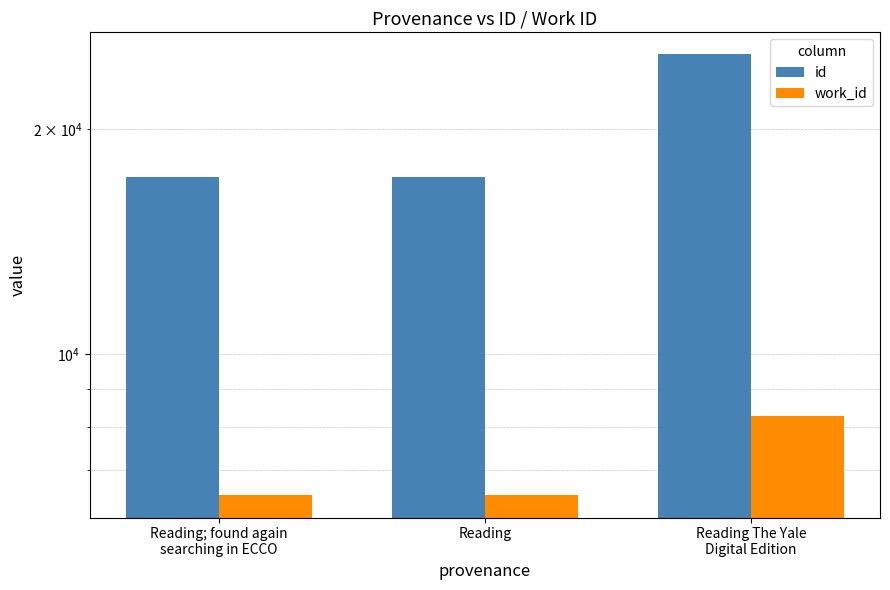

Reading left to right, what are all the values shown in this chart?

id: Reading; found again
searching in ECCO=17248	Reading=17267	Reading The Yale
Digital Edition=25164
work_id: Reading; found again
searching in ECCO=6482	Reading=6495	Reading The Yale
Digital Edition=8269